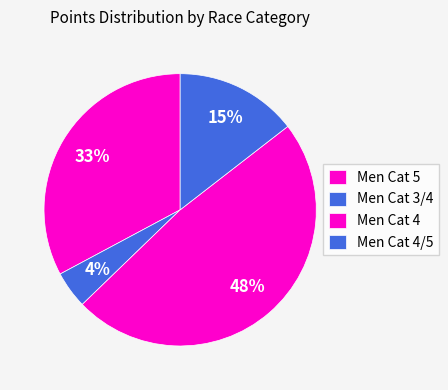

Which category has the smallest portion of the pie?

Men Cat 3/4